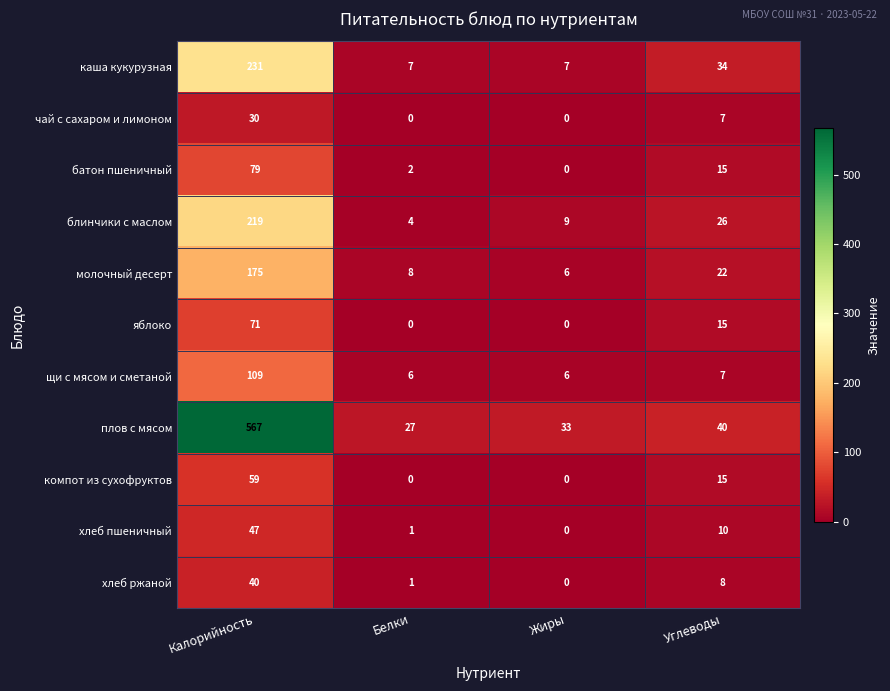

Between Калорийность and Углеводы, which series saw the biggest shift?

плов с мясом